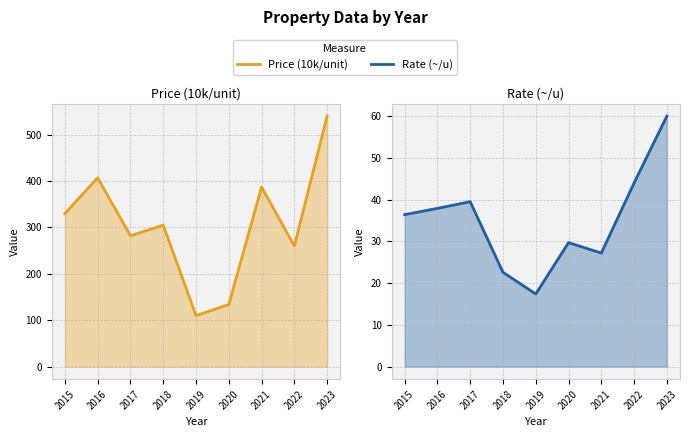

What is the difference between the Price (10k/unit) values at 2017 and 2022?

22.0